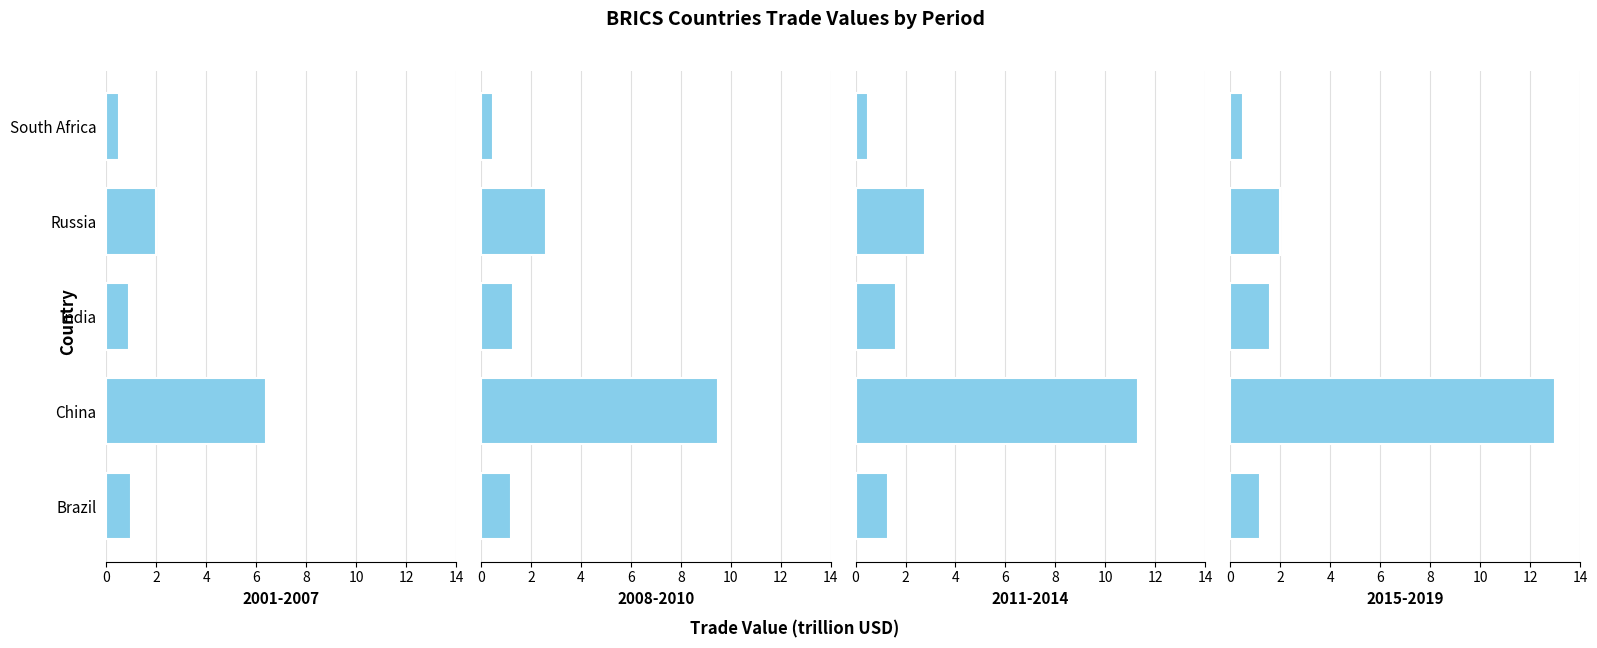

What is the value of the 2015-2019 bar at the 2nd from the left?

13.0